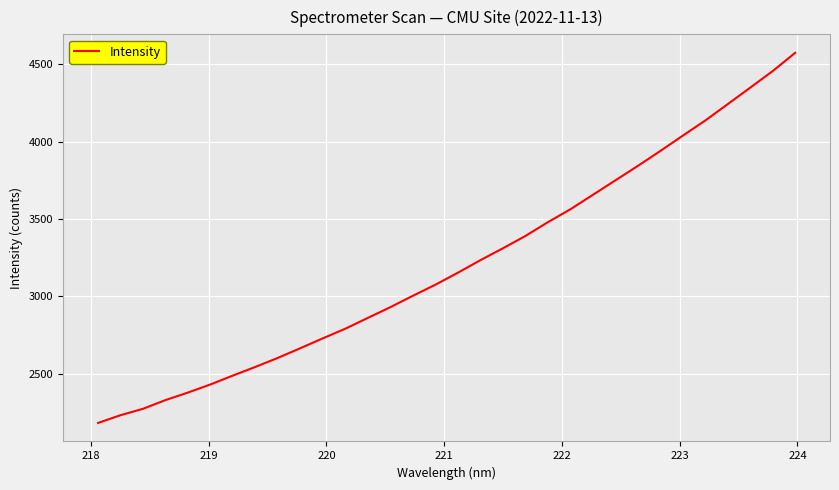

What is the smallest value displayed?

2183.2